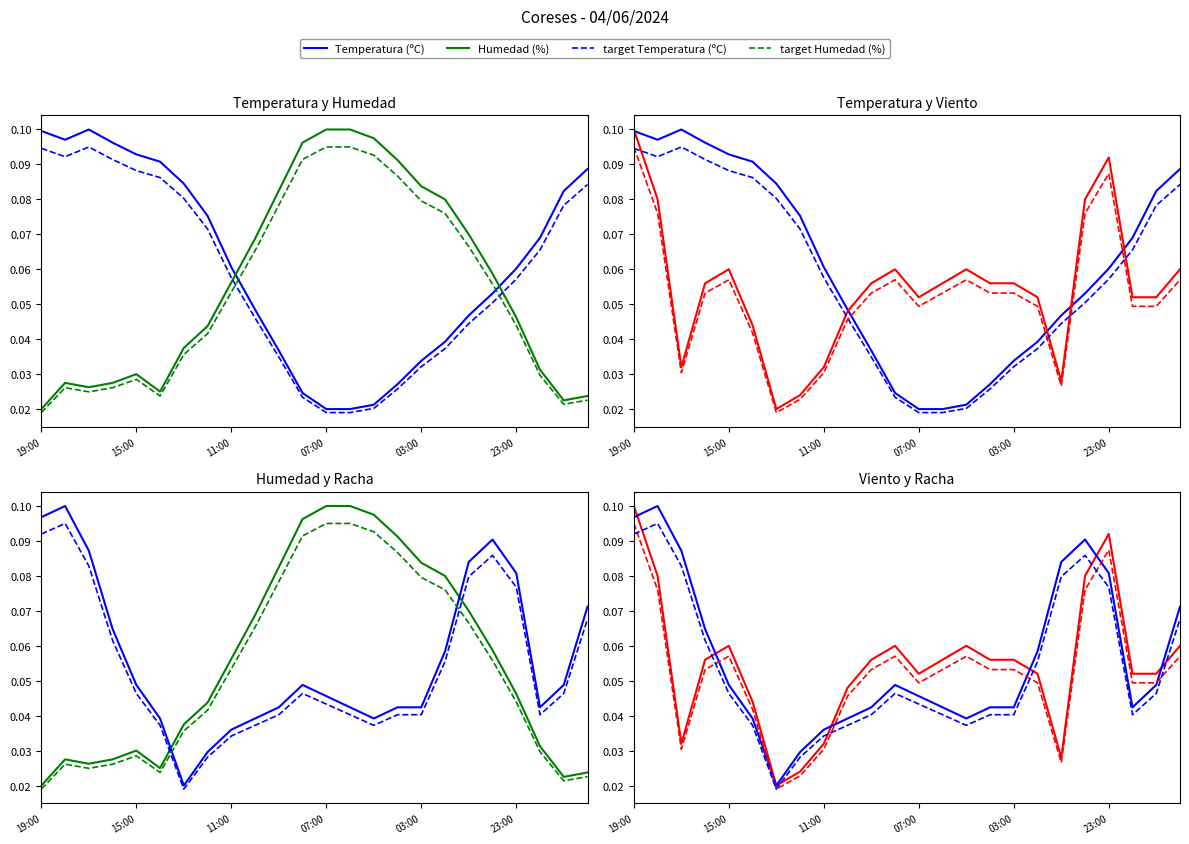

After their last crossing, which series has the higher values: Temperatura (ºC) or Velocidad del viento (km/h)?

Temperatura (ºC)